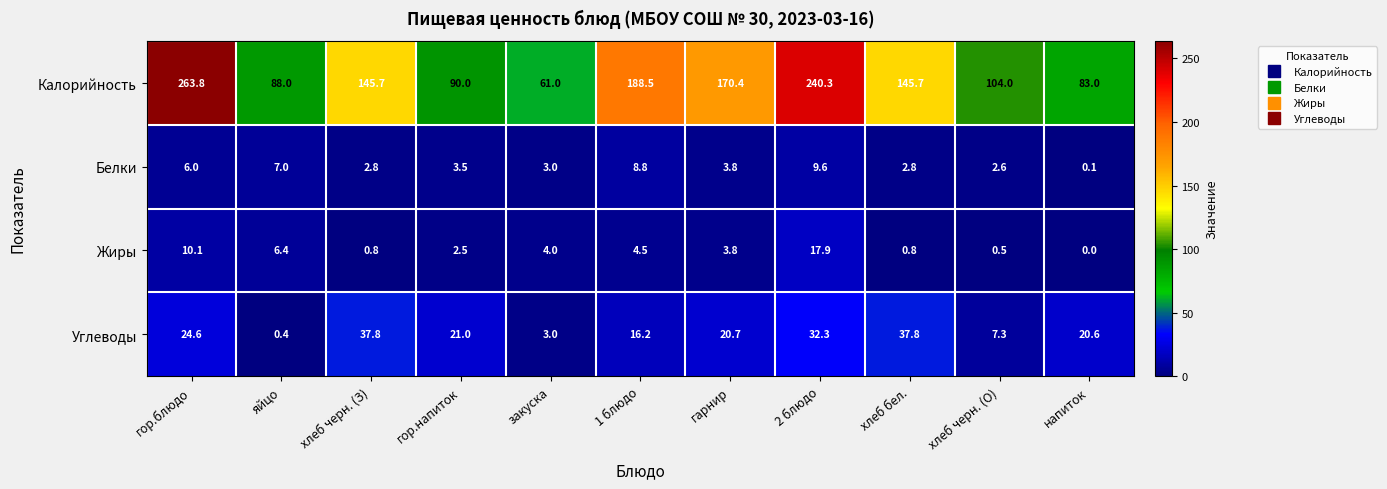

The value of Белки at напиток is 0.1. True or false?

True